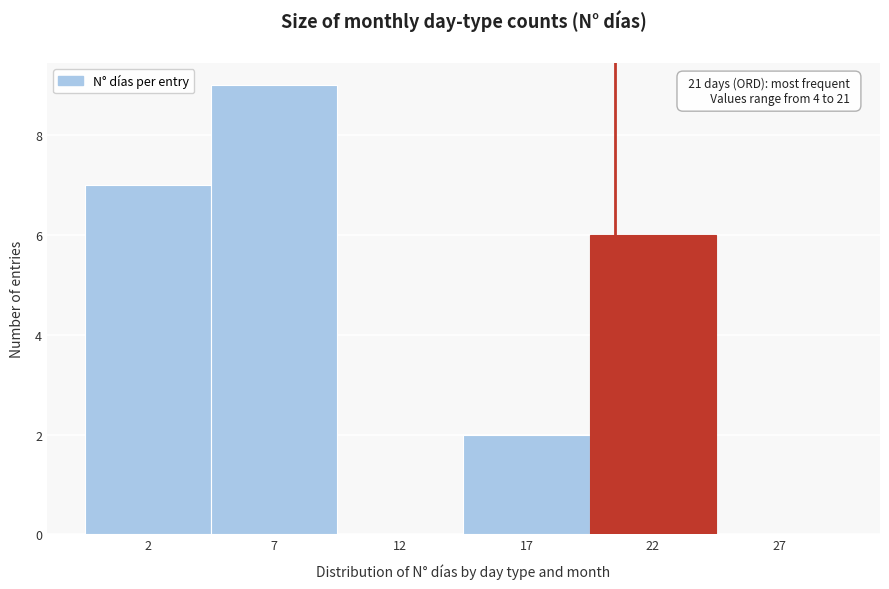

Reading left to right, extract all data points from this chart.

2=7	7=9	12=0	17=2	22=6	27=0